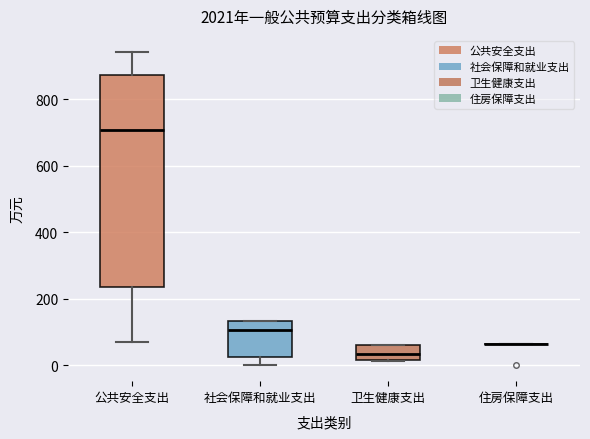

Where is the upper edge of the box for 卫生健康支出 on the y-axis? The values are not printed on the chart, so give them approximately, as read against the axis.

60